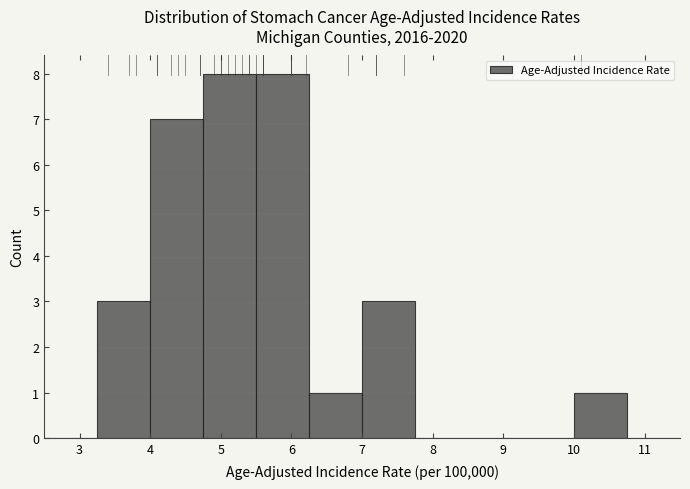

Reading left to right, transcribe this chart: for each bar, give the range it covers on the x-axis and its height. Neither the bar edges nor the heights are printed on the chart, so give them approximately, as read against the axes.

2.50 to 3.25: 0
3.25 to 4.00: 3
4.00 to 4.75: 7
4.75 to 5.50: 8
5.50 to 6.25: 8
6.25 to 7.00: 1
7.00 to 7.75: 3
7.75 to 8.50: 0
8.50 to 9.25: 0
9.25 to 10.00: 0
10.00 to 10.75: 1
10.75 to 11.50: 0